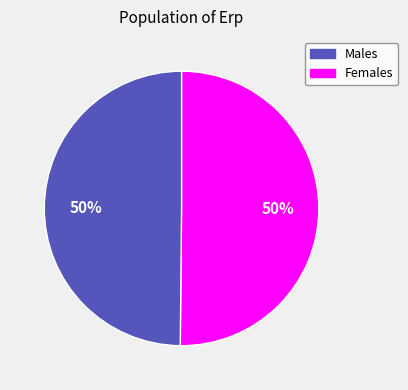

To the nearest percent, what is the average slice percentage?

50%